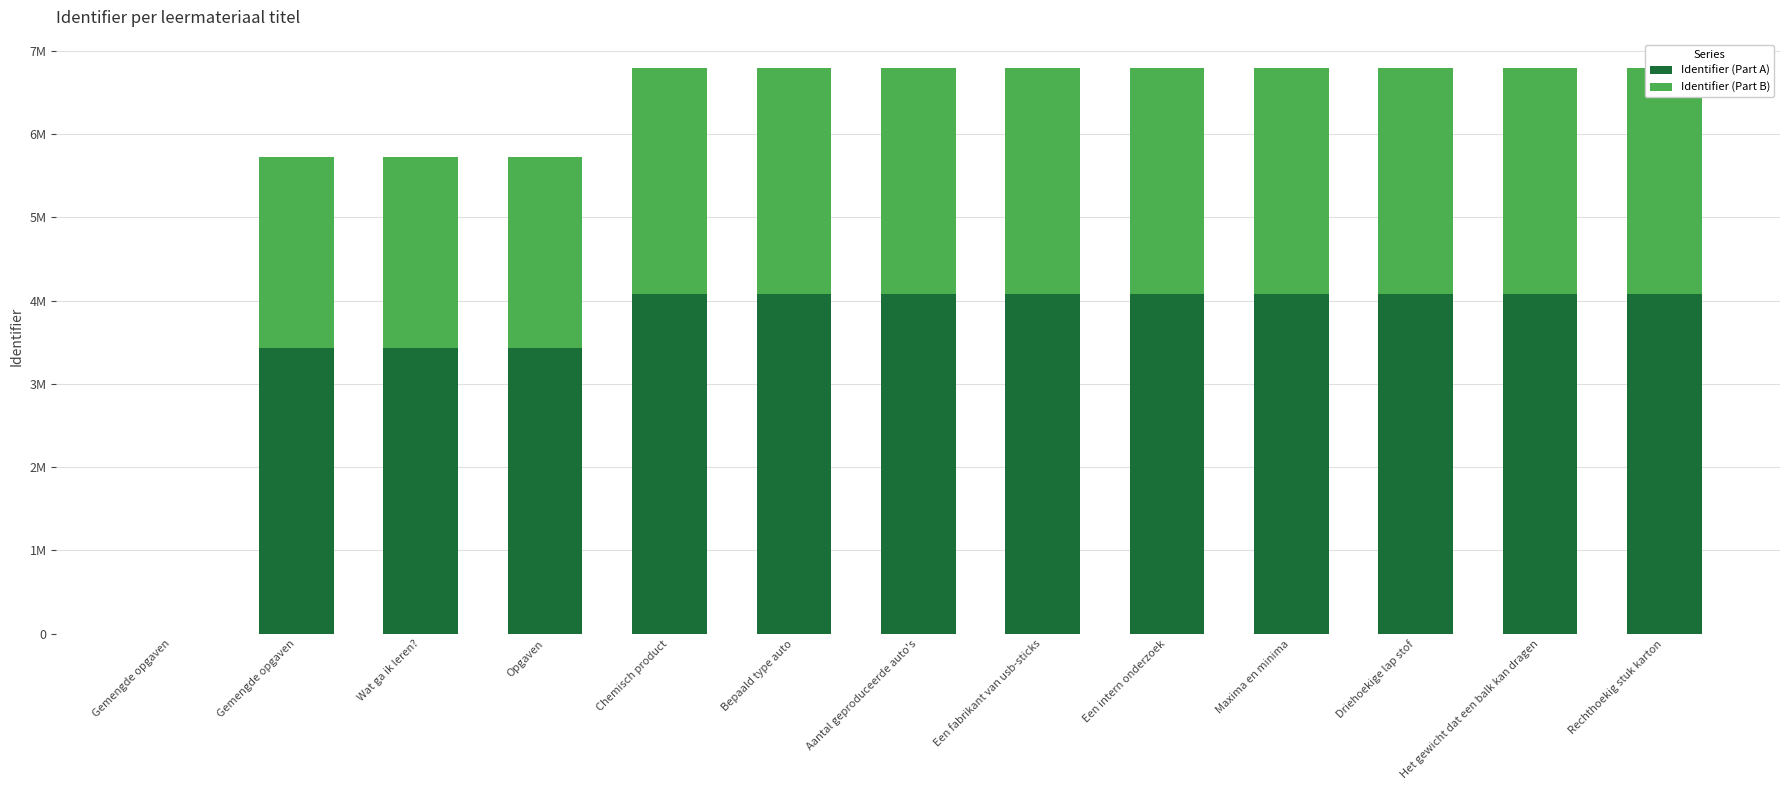

Is the value of Identifier (Part B) at Aantal geproduceerde auto's greater than the value of Identifier (Part A) at Wat ga ik leren??

No